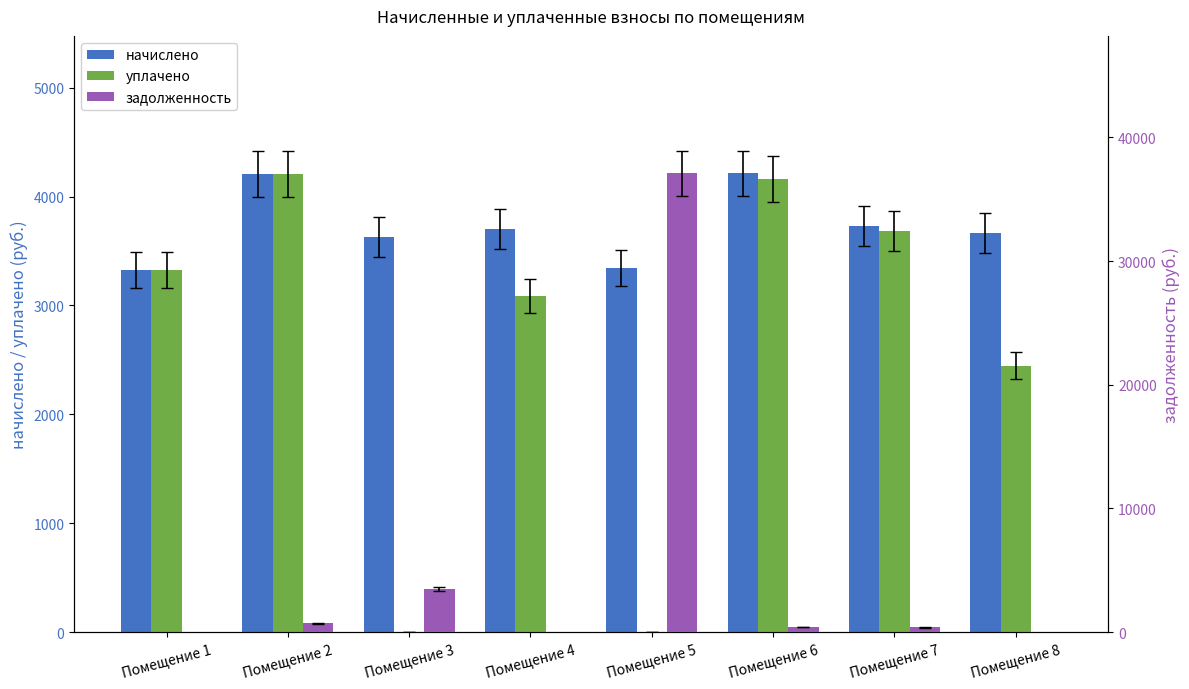

List the labels in order of уплачено value, smallest first.

Помещение 3, Помещение 5, Помещение 8, Помещение 4, Помещение 1, Помещение 7, Помещение 6, Помещение 2